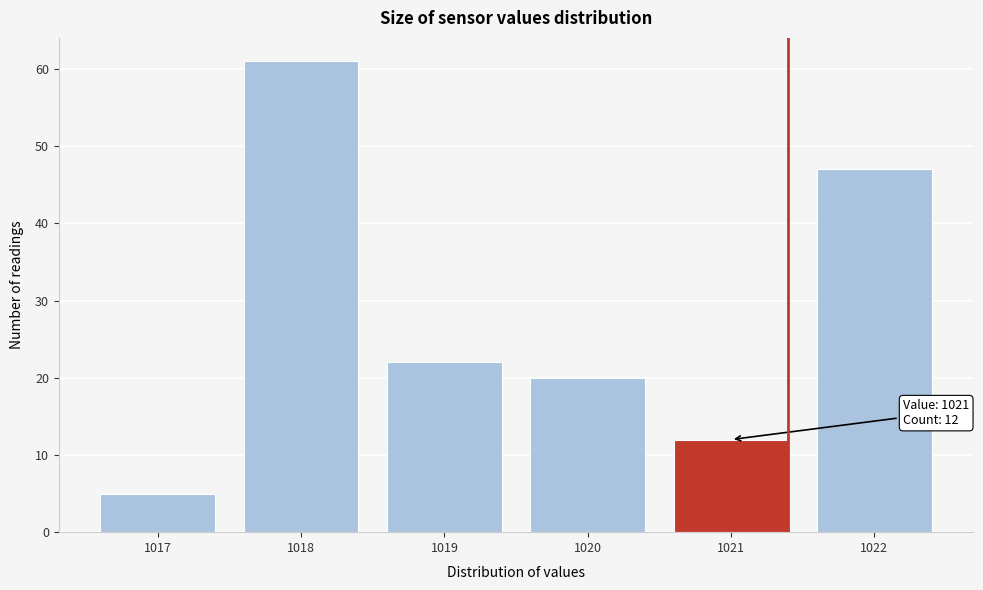

Reading right to left, transcribe all the data shown in this chart.

1022=47	1021=12	1020=20	1019=22	1018=61	1017=5